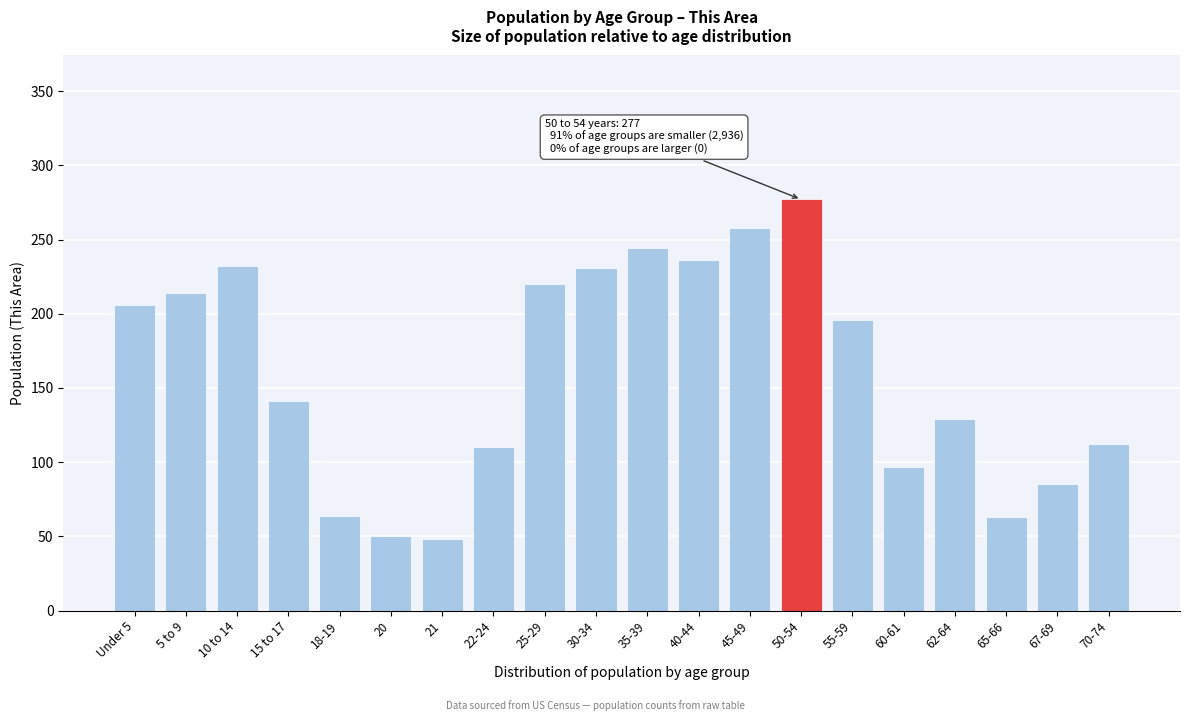

What is the difference between the second highest and second lowest values?

208